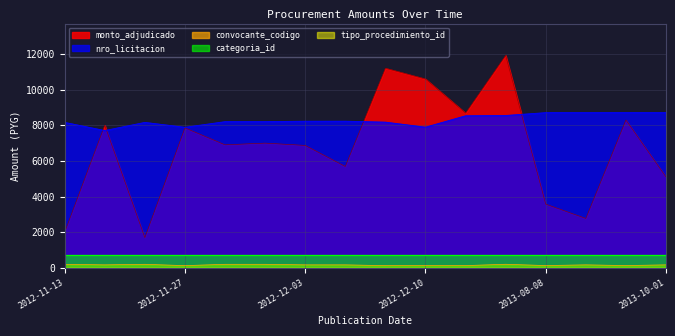

True or false: nro_licitacion and monto_adjudicado cross at least once.

True